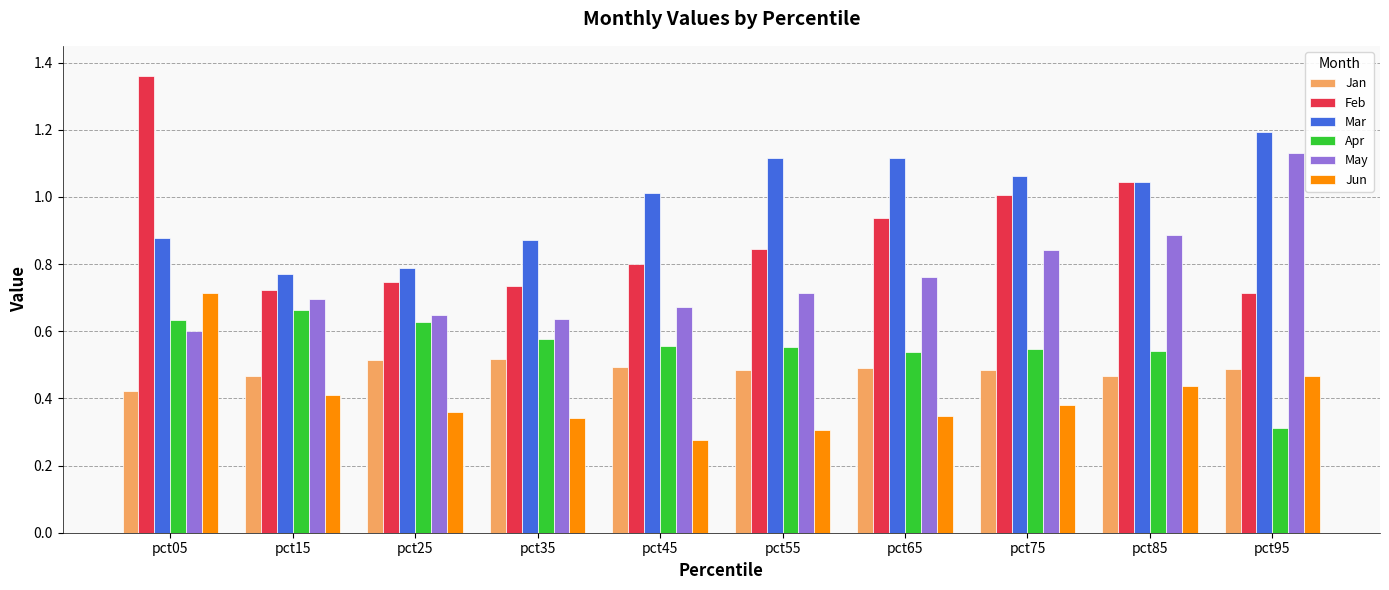

Which series has the widest spread of values?

Feb